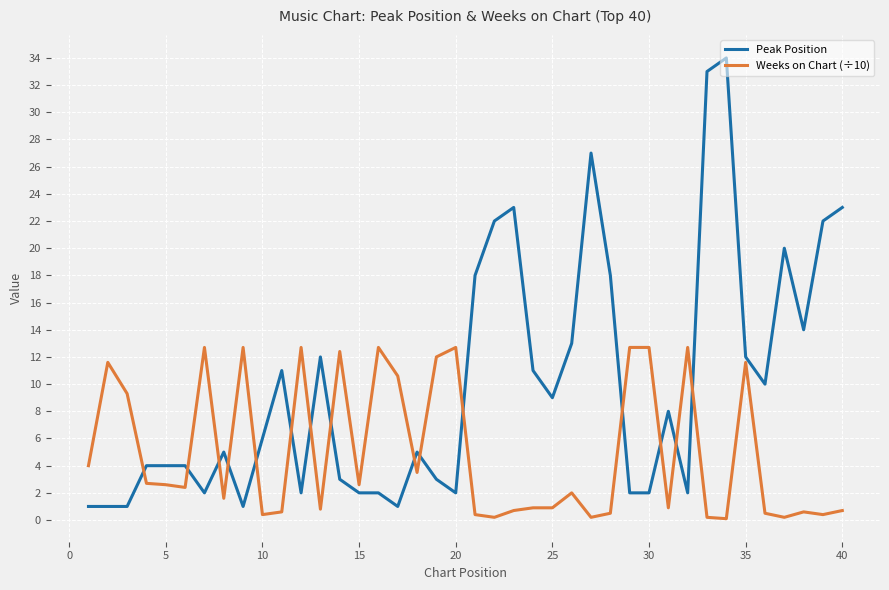

True or false: Weeks on Chart (÷10) and Peak Position intersect in this chart.

True